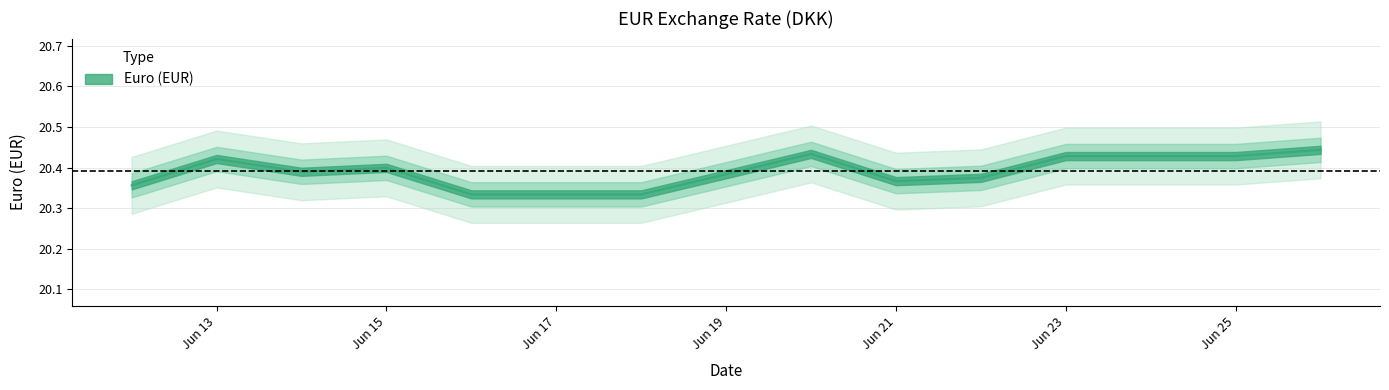

Which label corresponds to the largest value in the chart?

2017-06-26